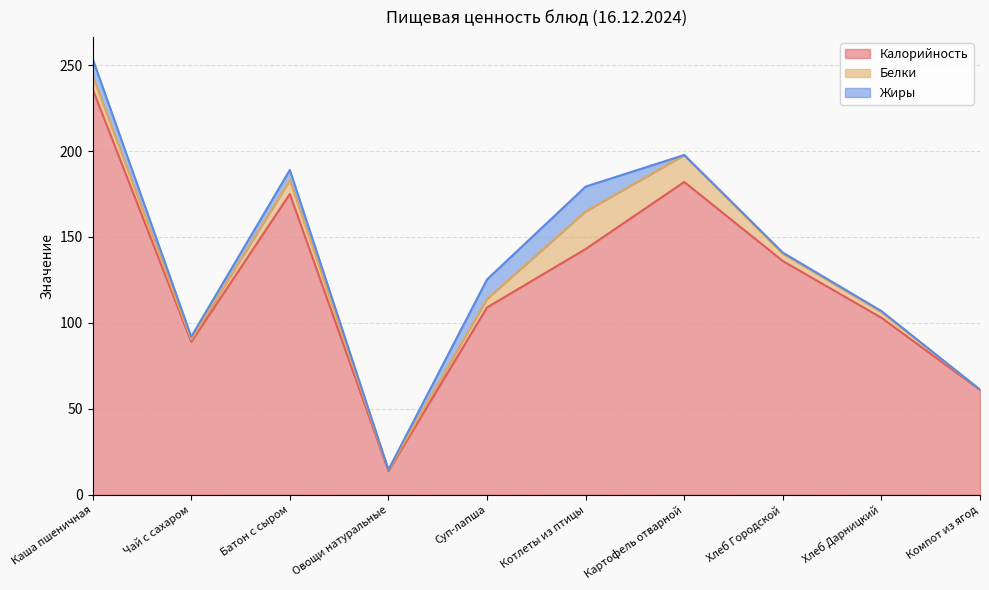

Which series has the widest spread of values?

Калорийность